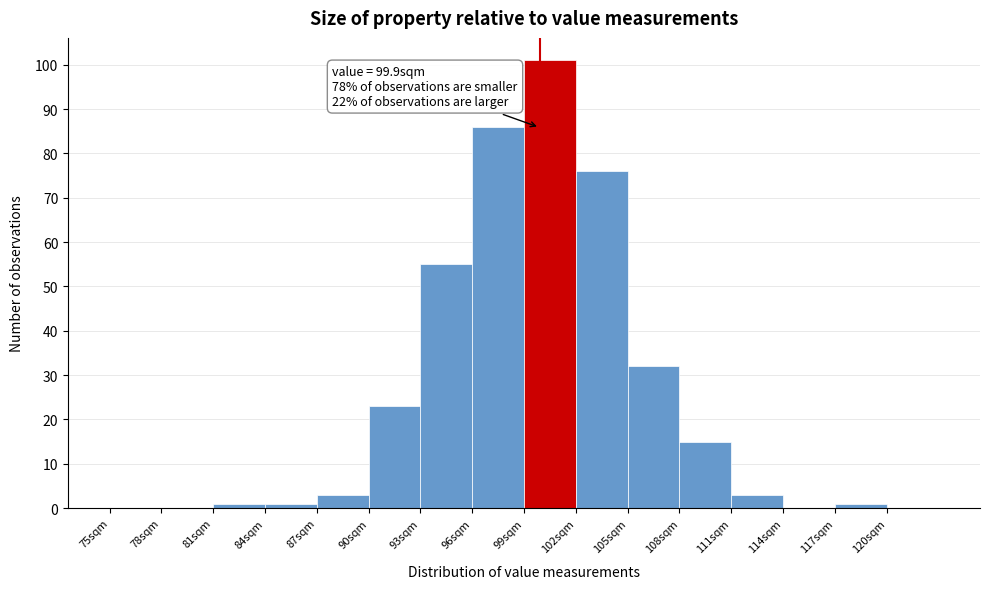

Which range on the x-axis has the tallest bar?

99 to 102